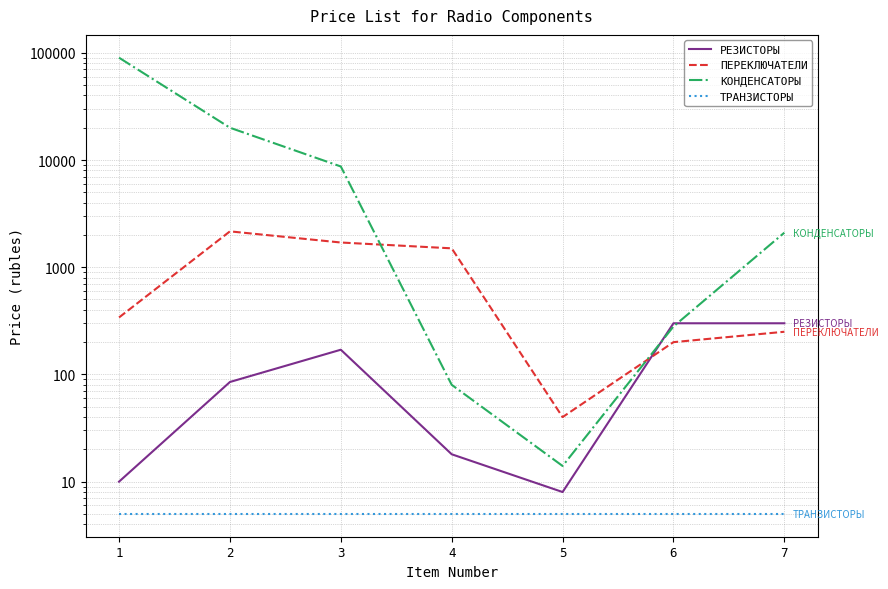

How many lines are shown in the chart?

4